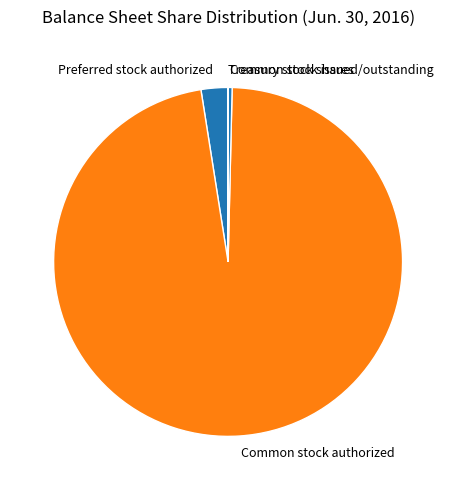

What is the largest slice in the pie chart?

Common stock authorized